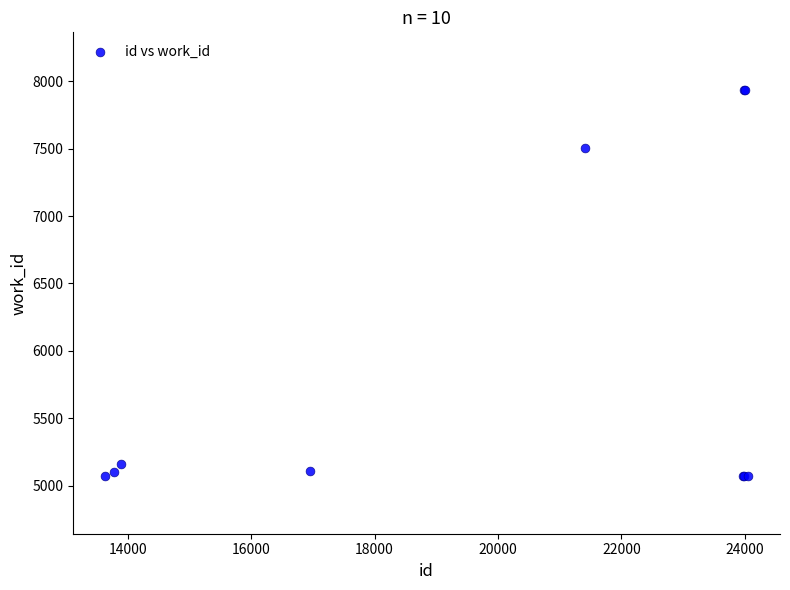

What Y value in the scatter plot is closest to 6503?

7501